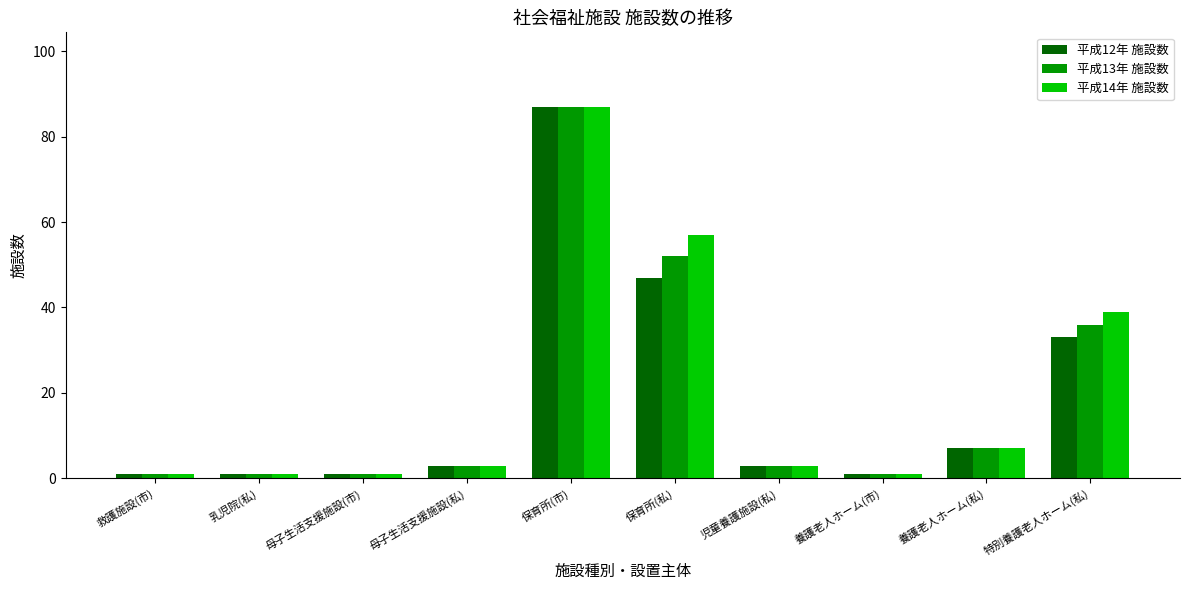

What position from the right is 乳児院(私)?

9